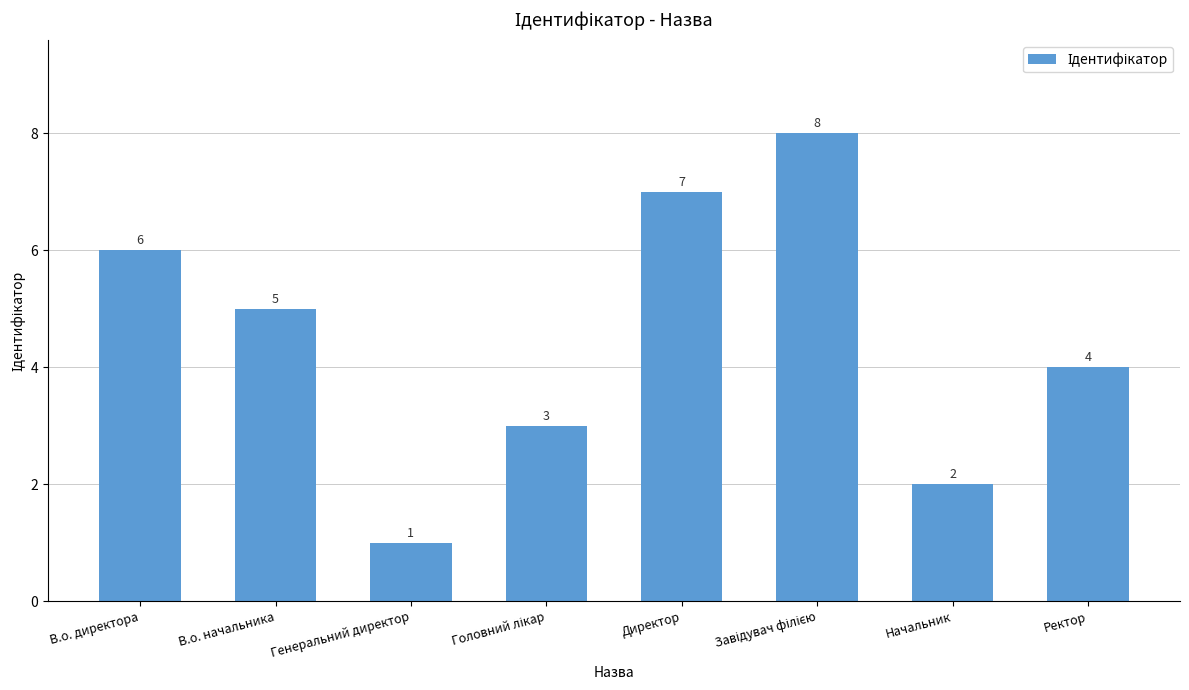

What is the approximate value at В.о. директора?

6